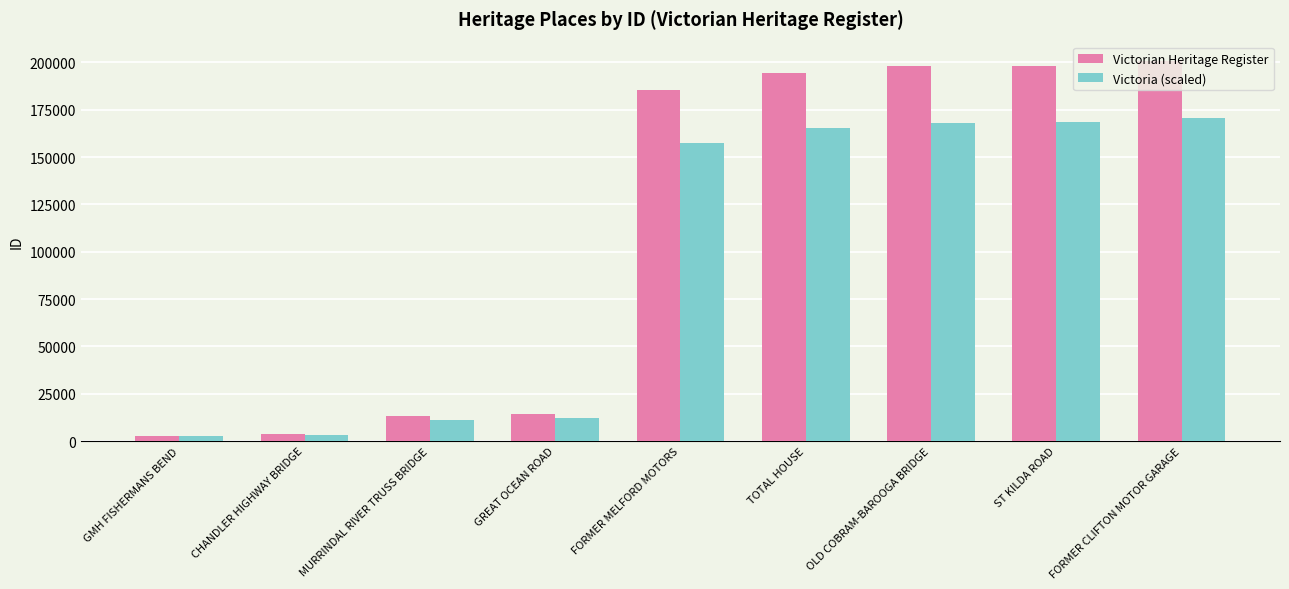

What is the label of the 5th bar from the left?

FORMER MELFORD MOTORS